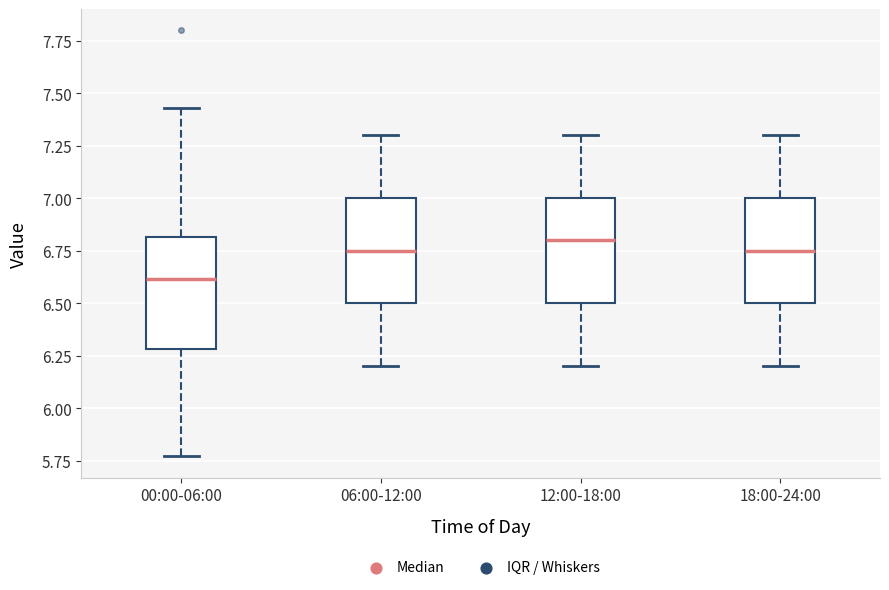

Where does the median line of the box for 06:00-12:00 sit on the y-axis? The values are not printed on the chart, so give them approximately, as read against the axis.

6.75